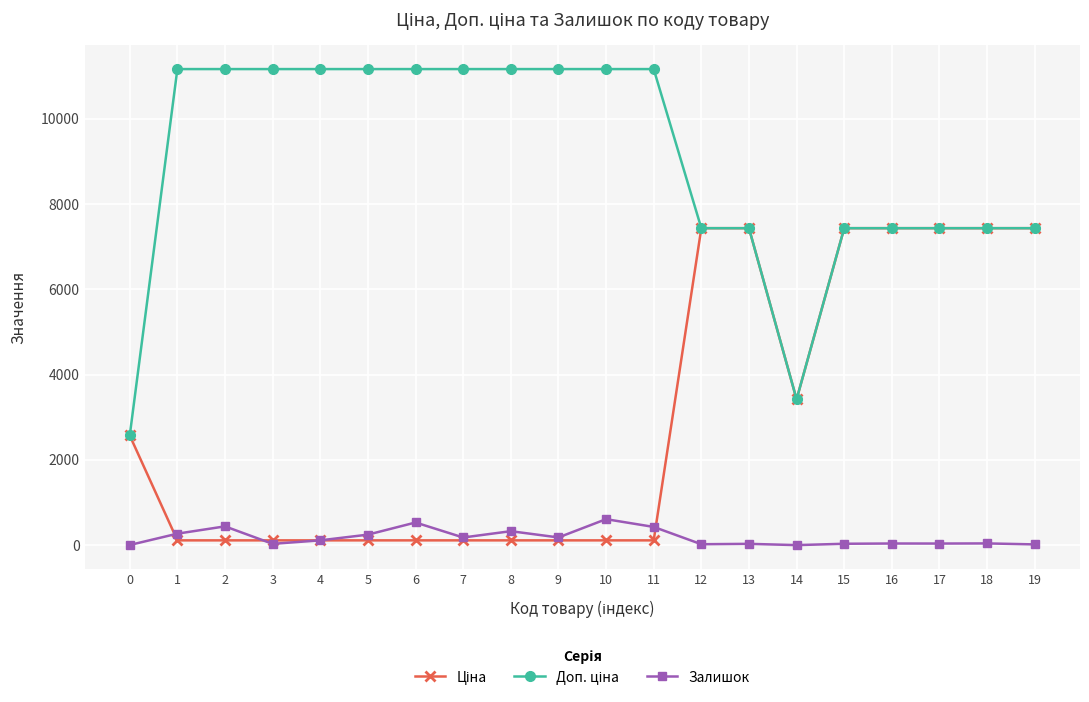

What is the maximum value shown in the chart?

11169.0